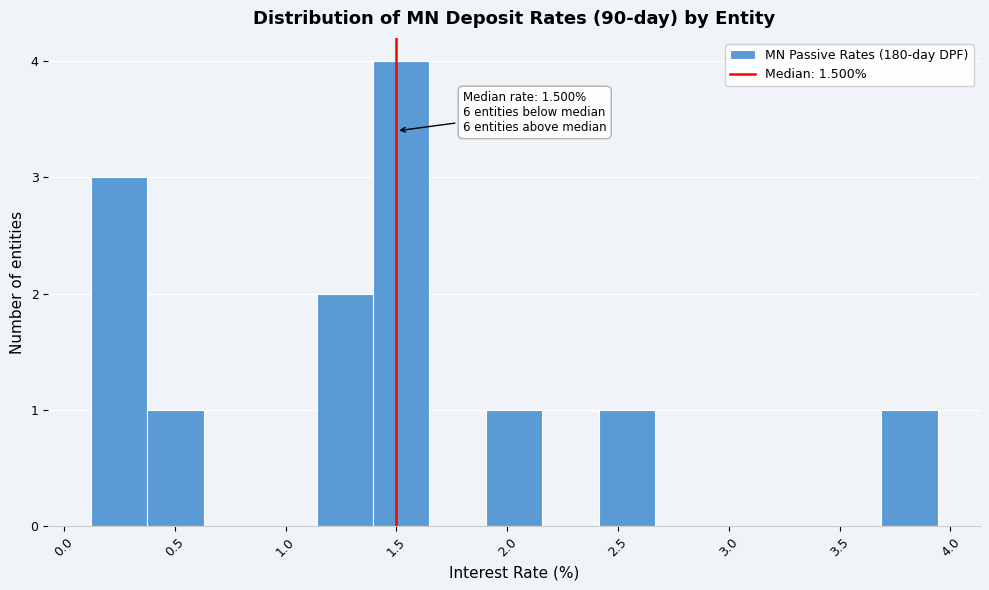

Which range on the x-axis has the tallest bar?

1.40 to 1.65